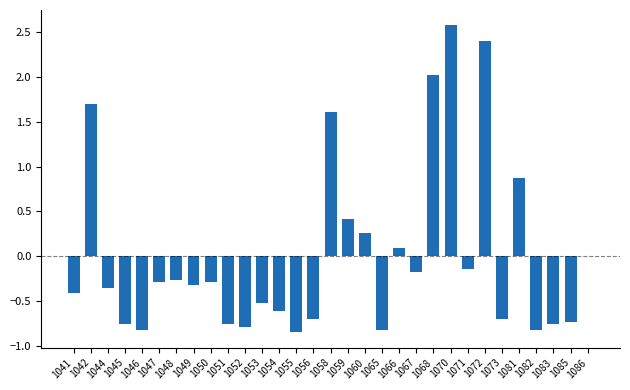

At which label is the value closest to 0?

1086